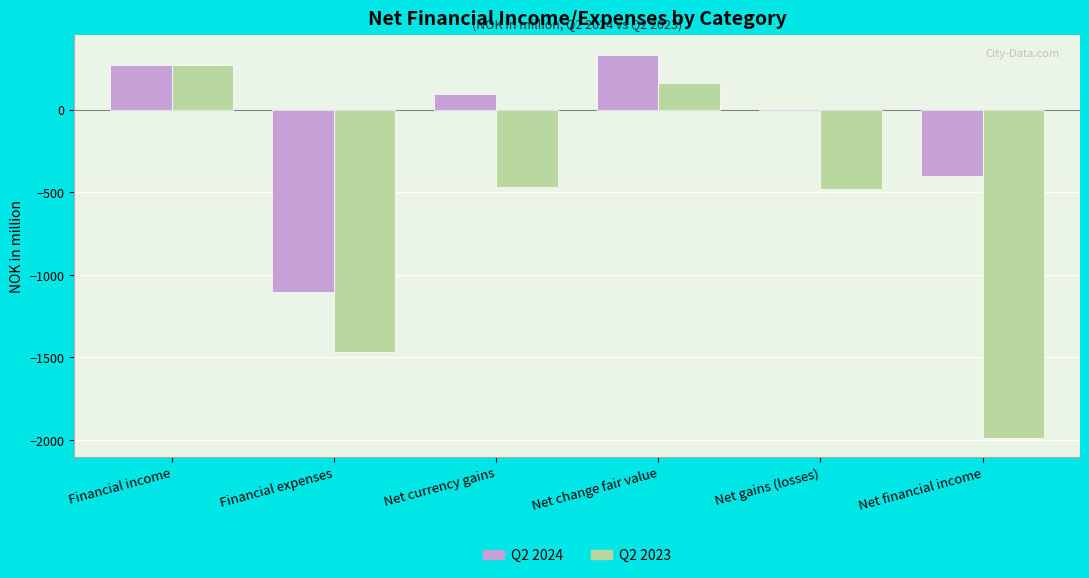

Count the number of data series in this chart.

2